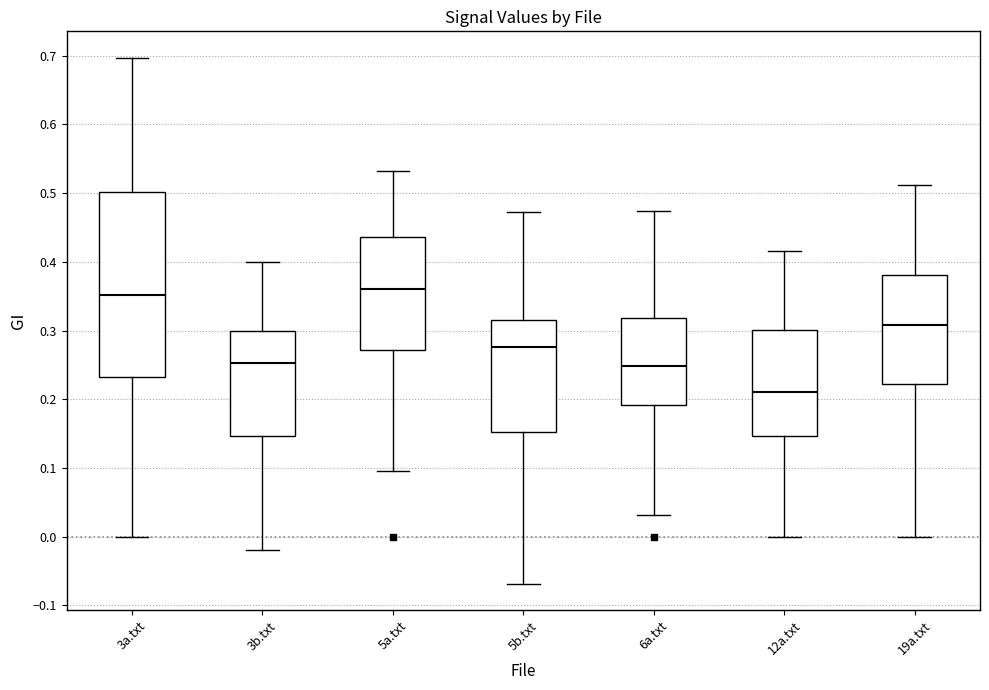

Where is the lower edge of the box for 5b.txt on the y-axis? The values are not printed on the chart, so give them approximately, as read against the axis.

0.15